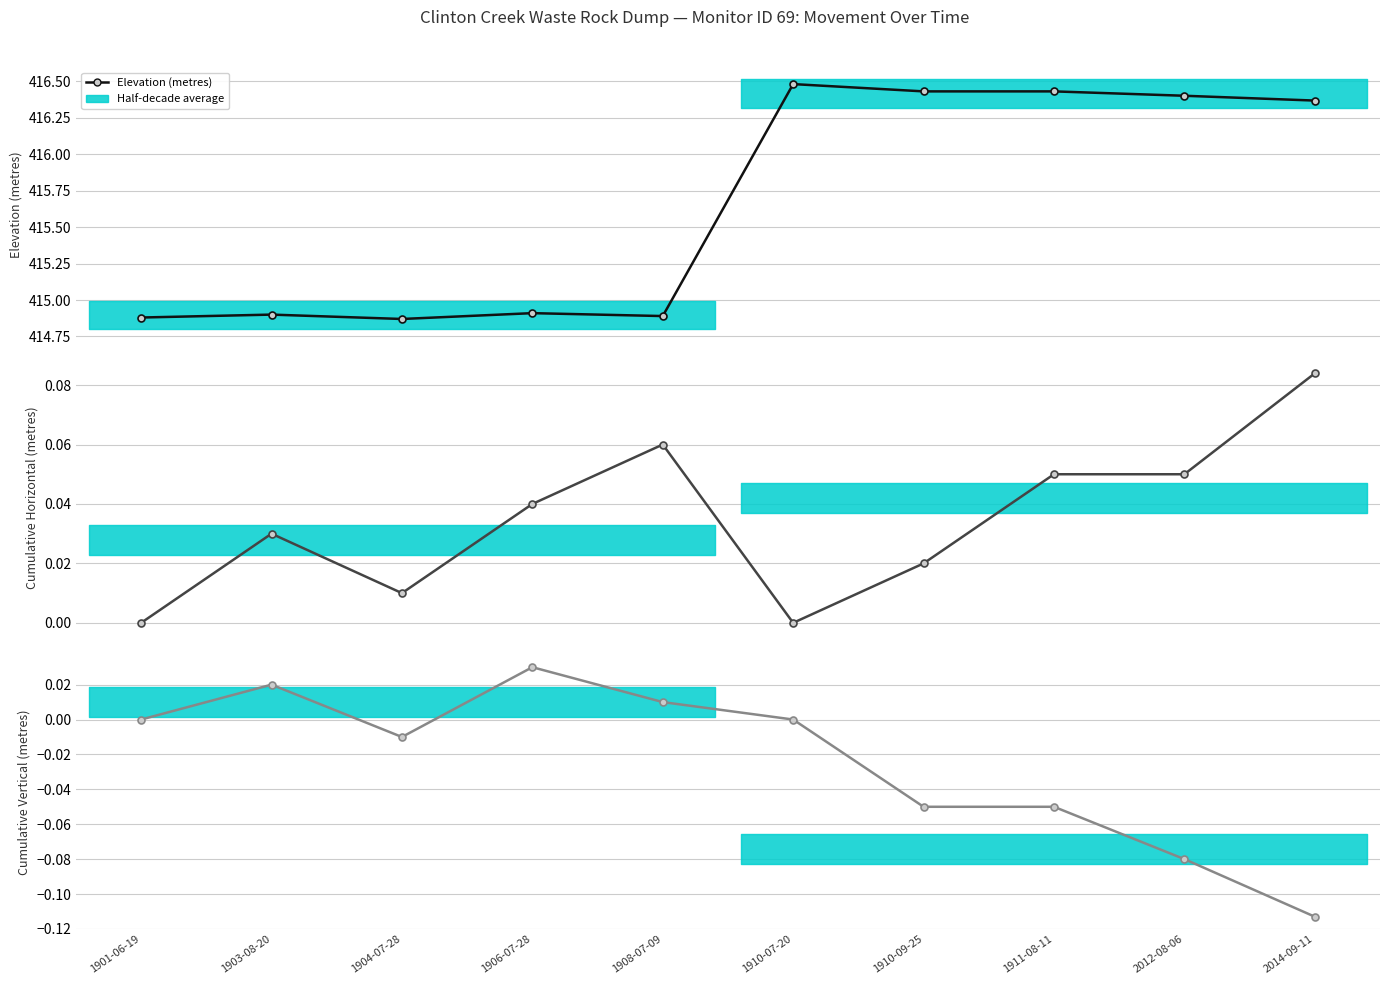

What is the total value across all series at 1908-07-09?

415.0